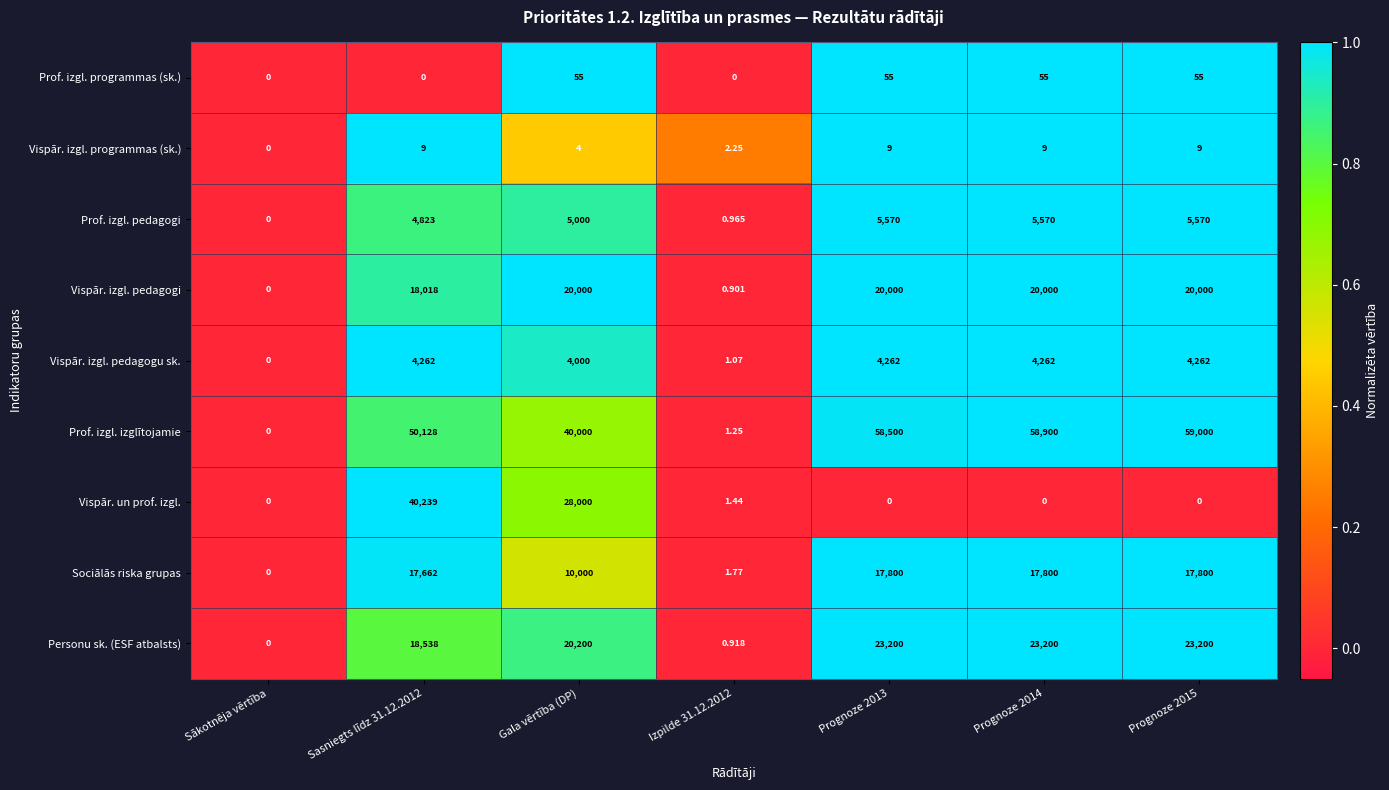

At which label is Vispār. izgl. programmas (sk.) closest to 4?

Gala vērtība (DP)